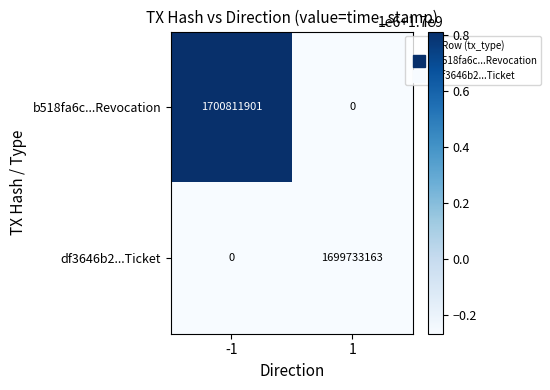

Reading left to right, extract all data points from this chart.

b518fa6c...Revocation: -1=1700811901	1=0
df3646b2...Ticket: -1=0	1=1699733163